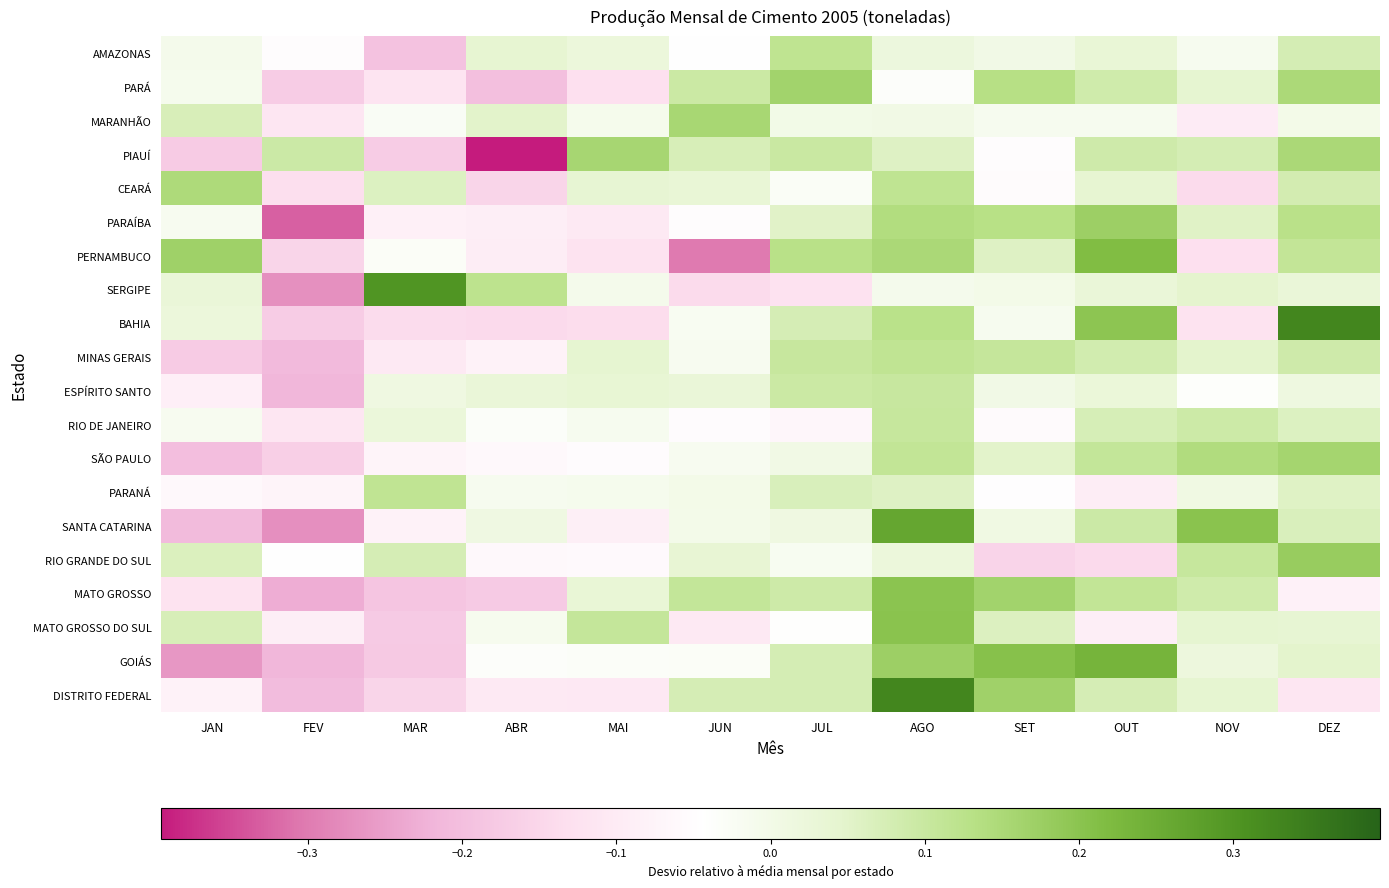

Which series has the widest spread of values?

SERGIPE